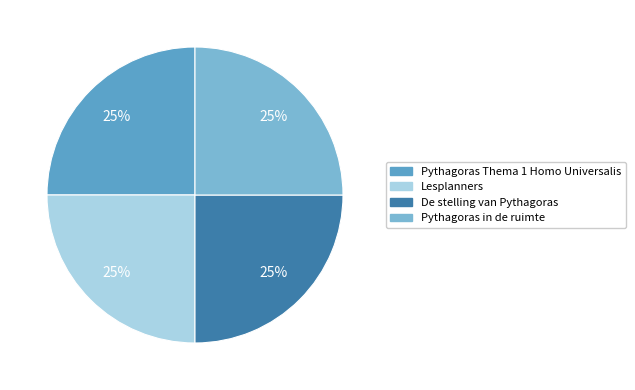

Approximately how many times larger is the value at De stelling van Pythagoras compared to Pythagoras Thema 1 Homo Universalis?

1.0